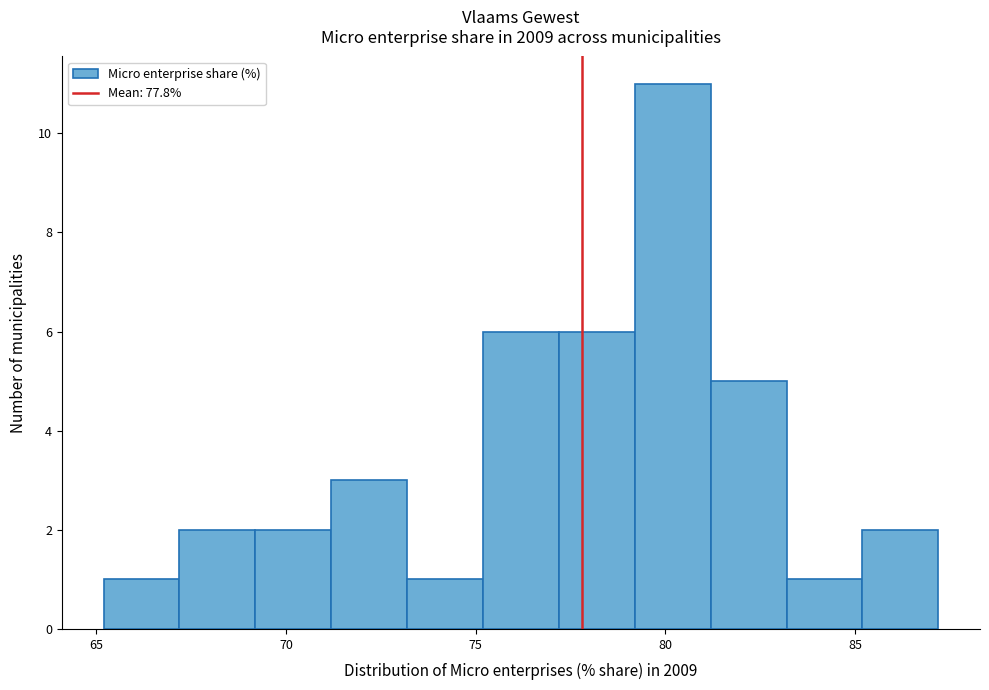

Reading left to right, transcribe this chart: for each bar, give the range it covers on the x-axis and its height. Neither the bar edges nor the heights are printed on the chart, so give them approximately, as read against the axes.

65 to 67: 1
67 to 69: 2
69 to 71: 2
71 to 73: 3
73 to 75: 1
75 to 77: 6
77 to 79: 6
79 to 81: 11
81 to 83: 5
83 to 85: 1
85 to 87: 2